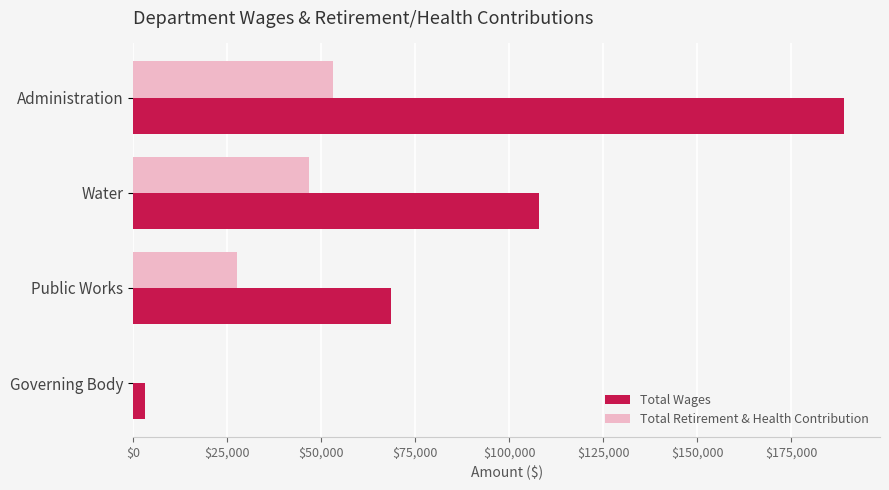

What are all the series names shown in the legend?

Total Wages, Total Retirement & Health Contribution